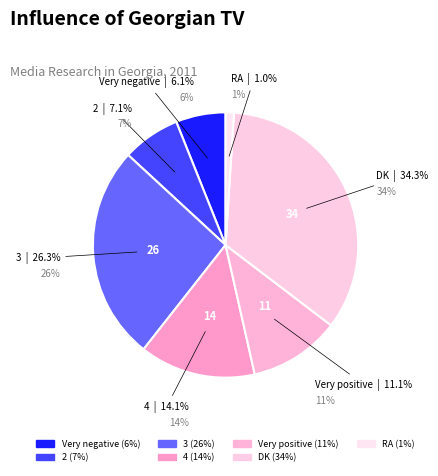

The 3 slice represents 32% of the pie. True or false?

False